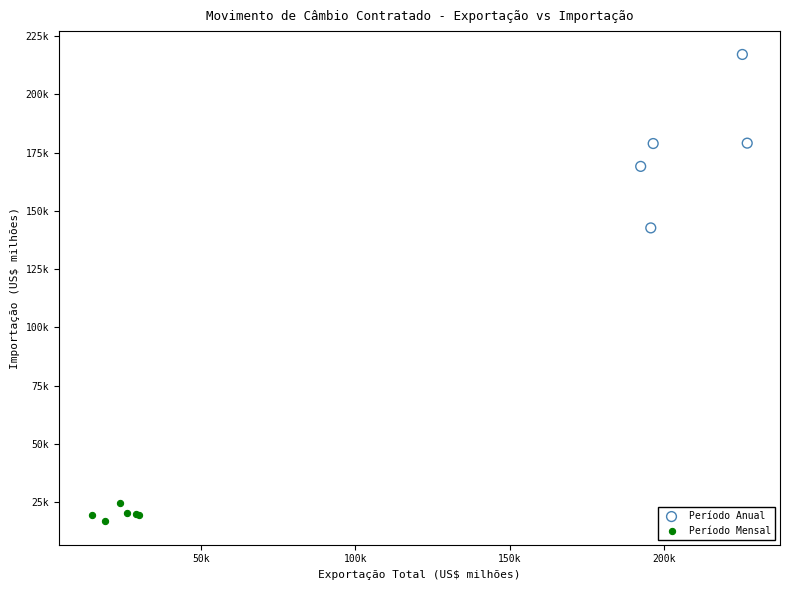

Which series has the widest spread of Y values?

Período Anual